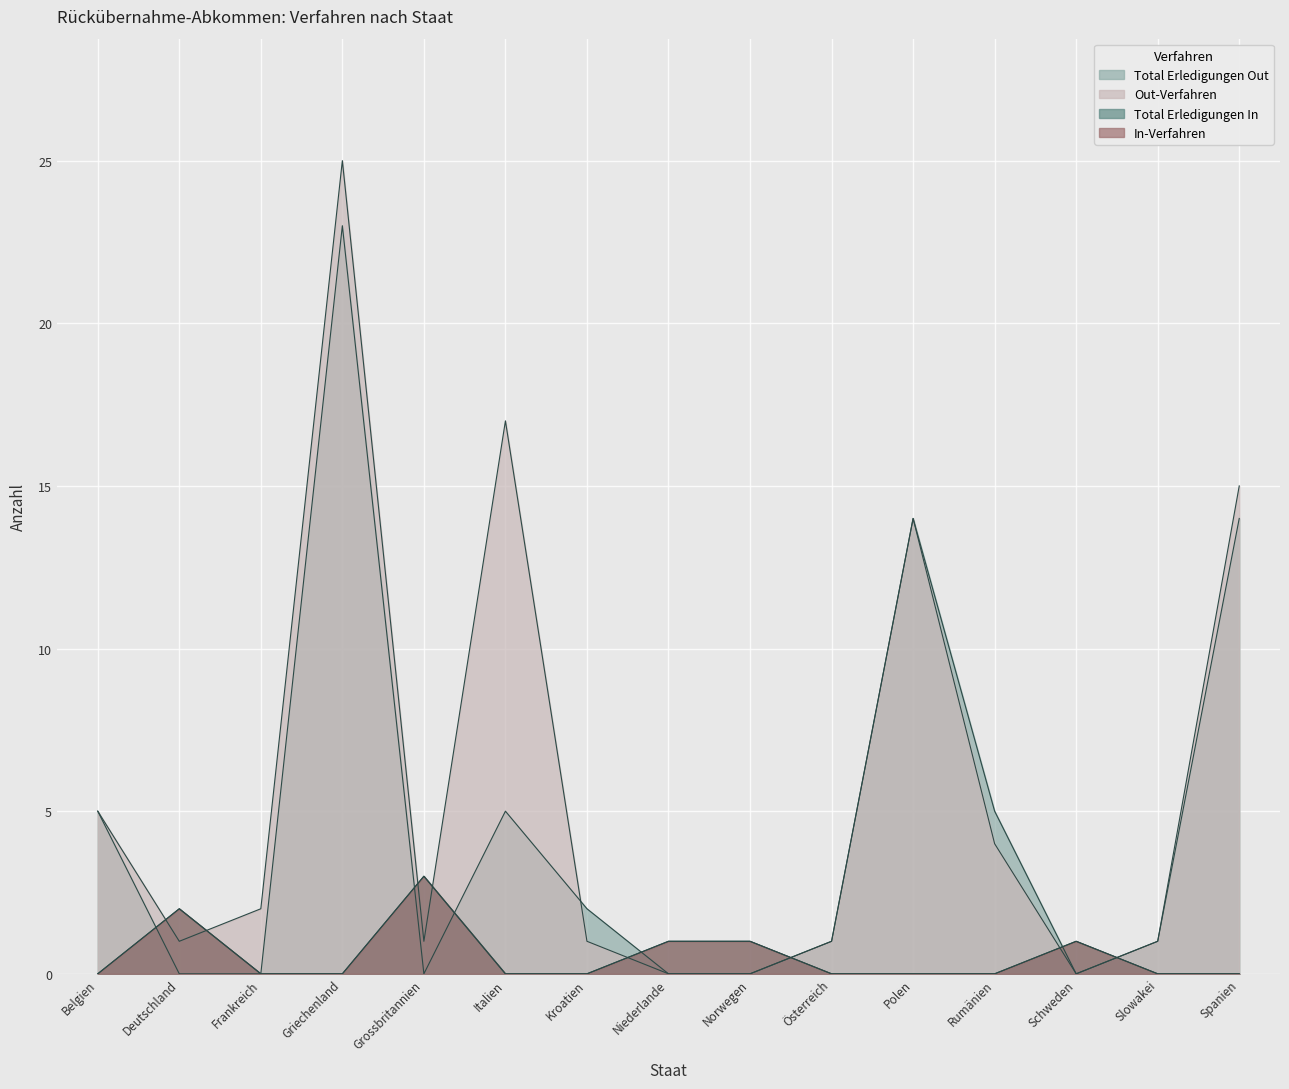

What is the maximum value shown in the chart?

25